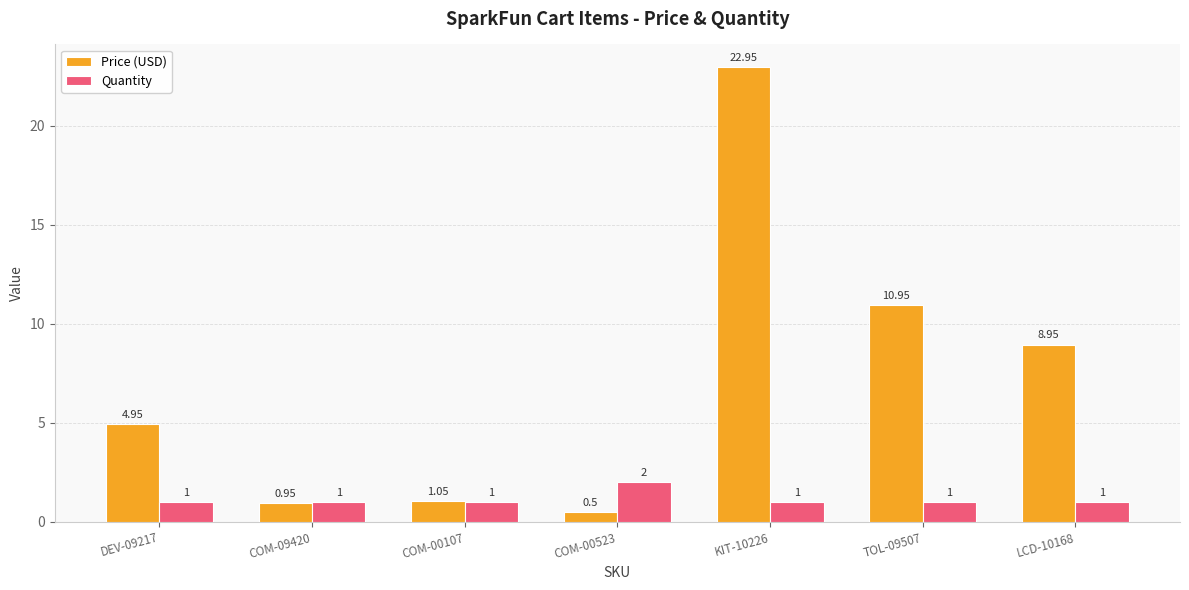

At which category is the sum across all series the highest?

KIT-10226